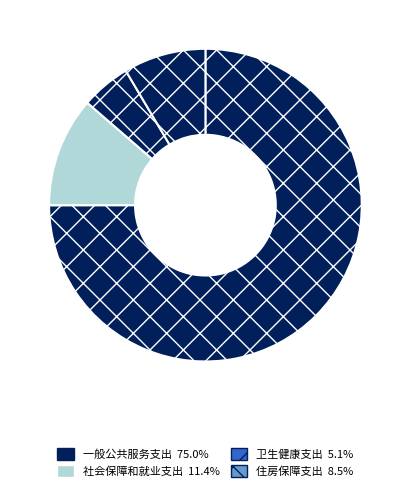

Do 卫生健康支出 and 社会保障和就业支出 together represent more than half of the pie?

No